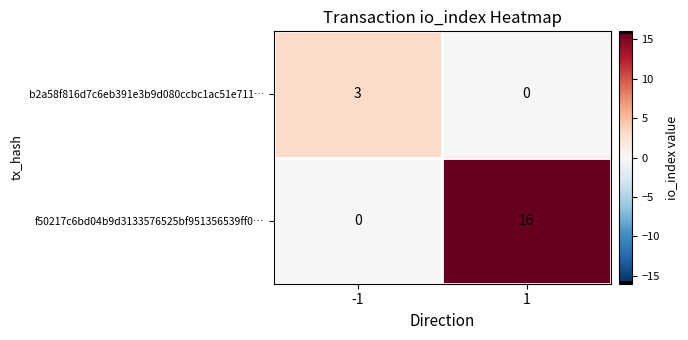

What is the difference between the maximum and minimum values in the f50217c6bd04b9d3133576525bf951356539ff0… series?

16